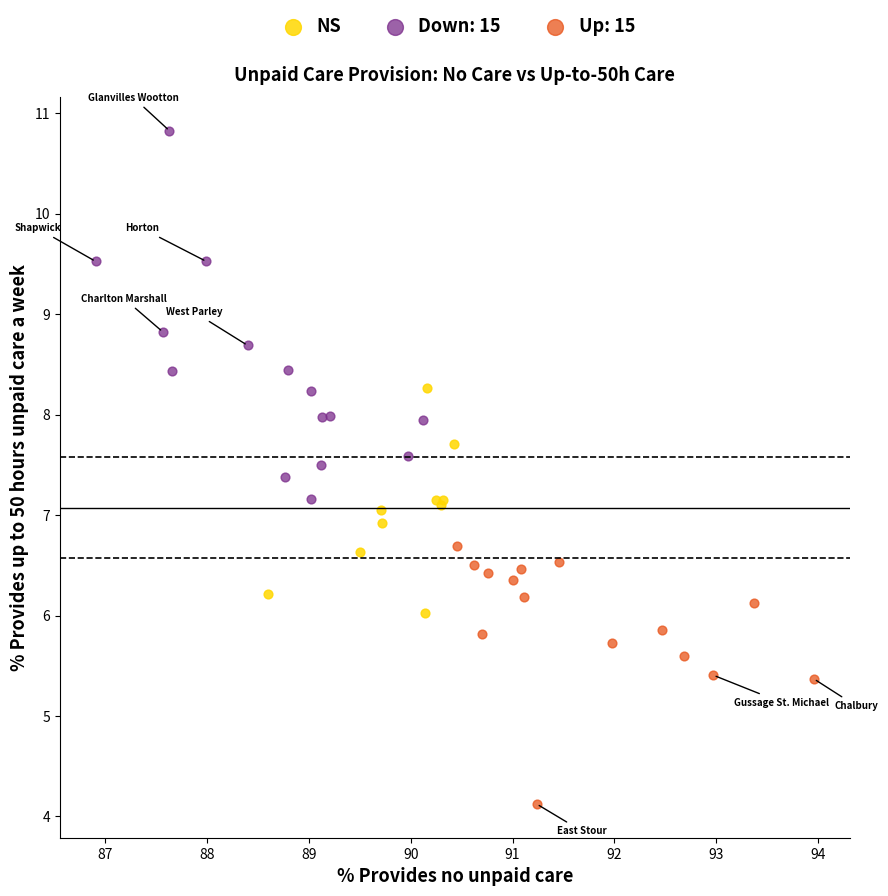

Which series contains the highest Y value?

Down: 15